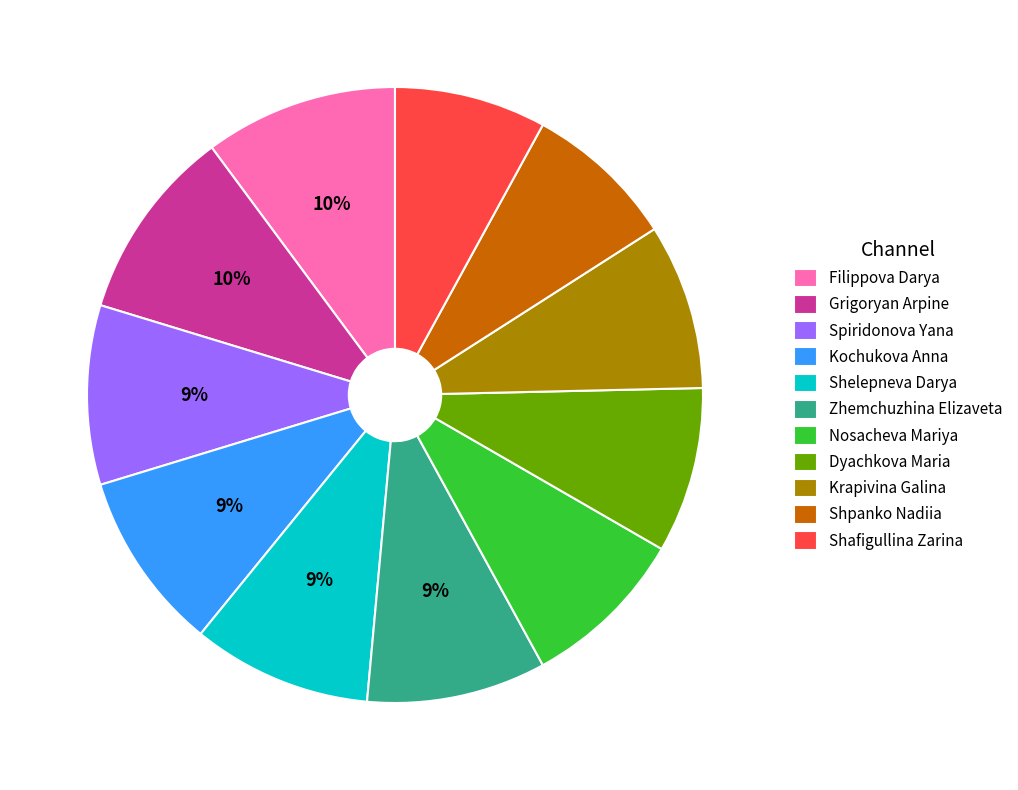

Is the sum of Grigoryan Arpine and Shafigullina Zarina greater than half?

No